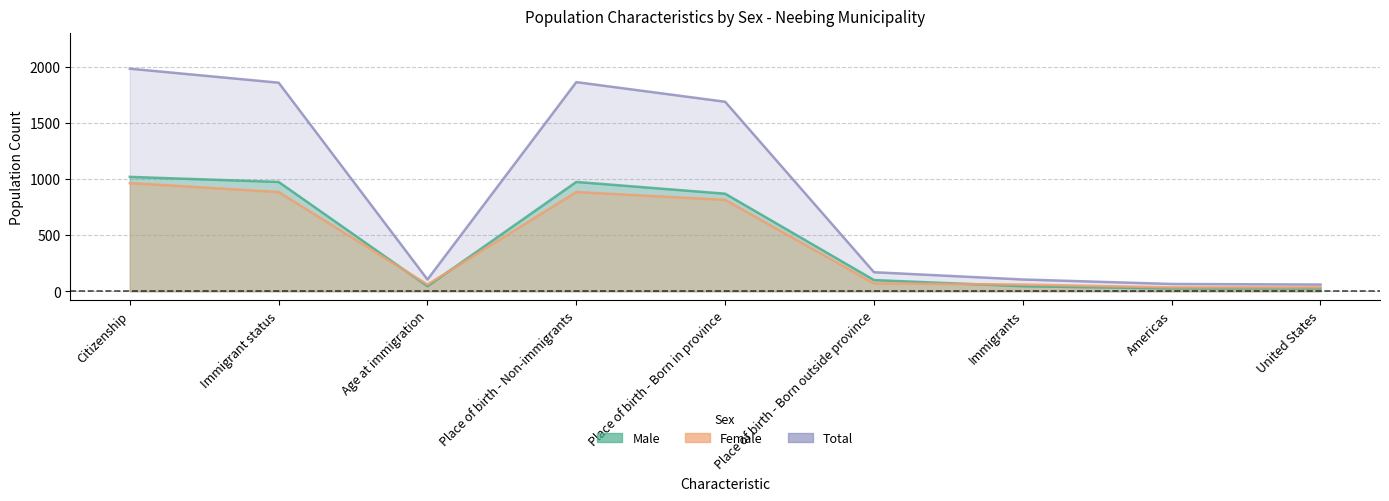

Is the value of Total at Place of birth - Born in province greater than the value of Female at Age at immigration?

Yes